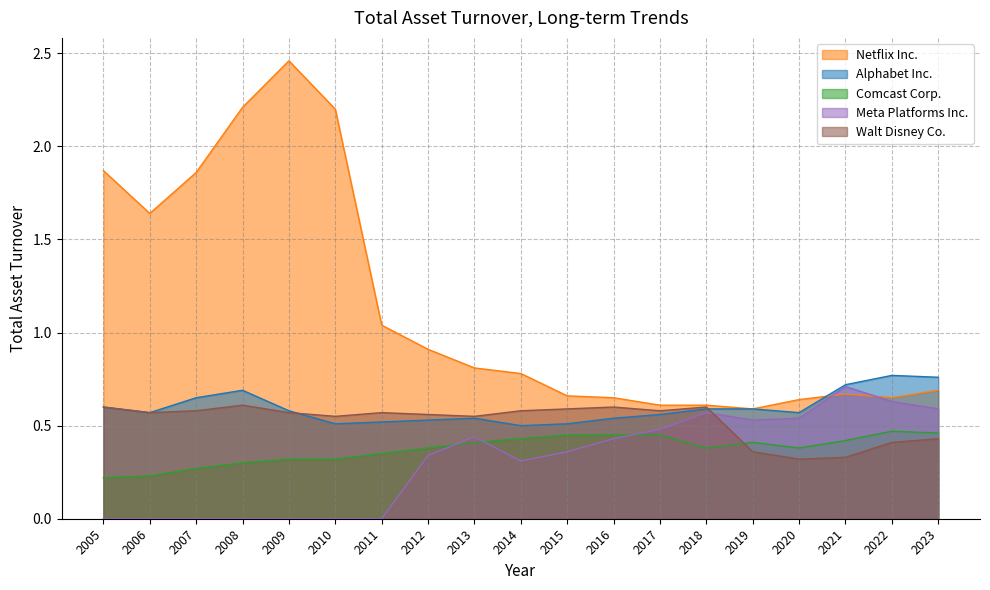

What is the sum of the Walt Disney Co. values at 2009 and 2011?

1.1